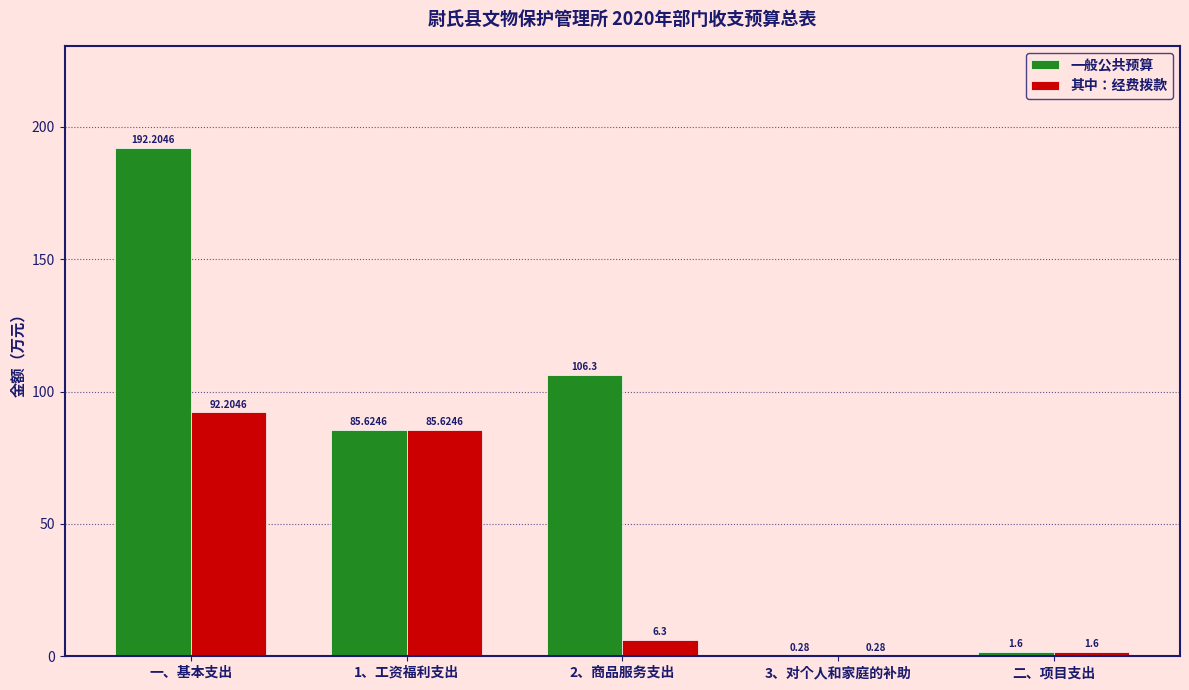

Which category has the highest value across all series?

一、基本支出